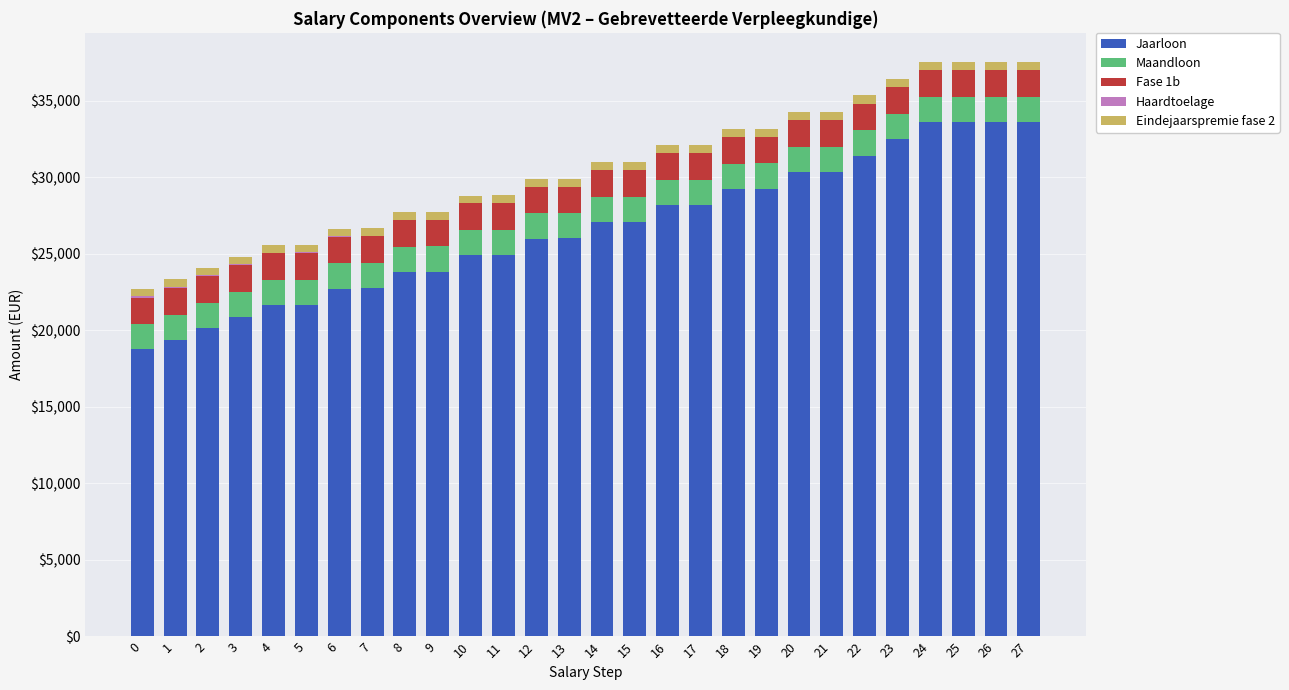

How many data points does each series have?

28